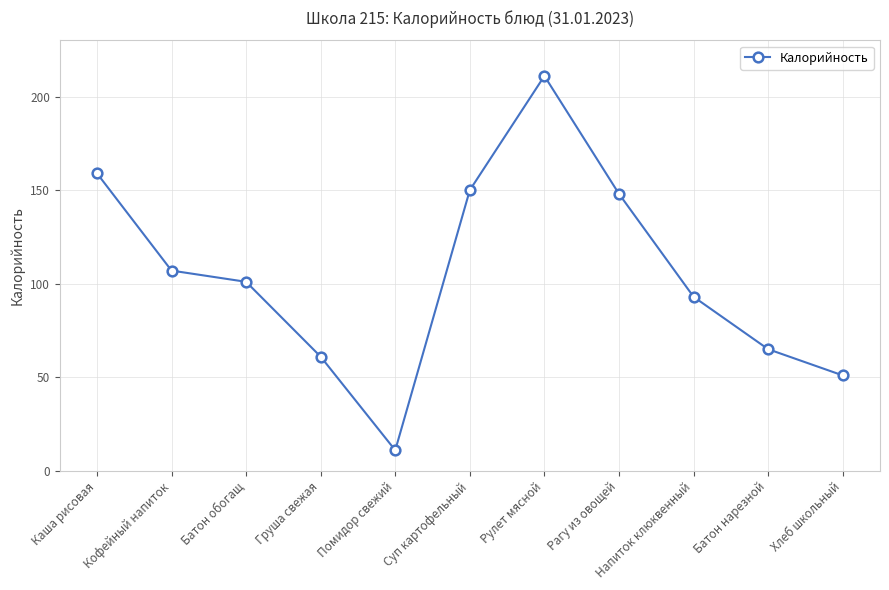

How many points are lower than both their immediate neighbors (excluding endpoints)?

1